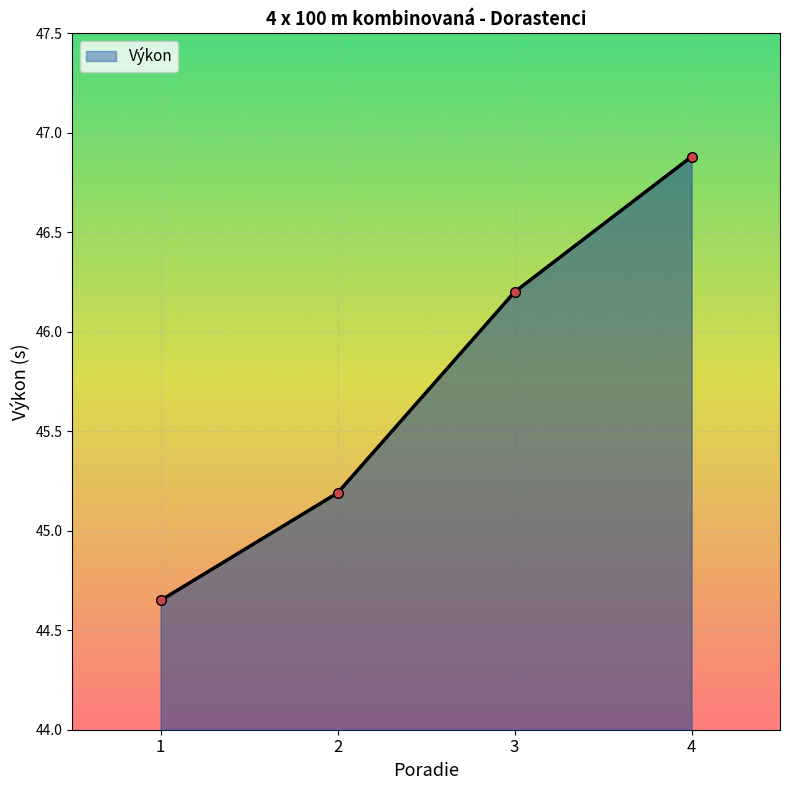

What is the value of the 2nd point from the left?

45.2